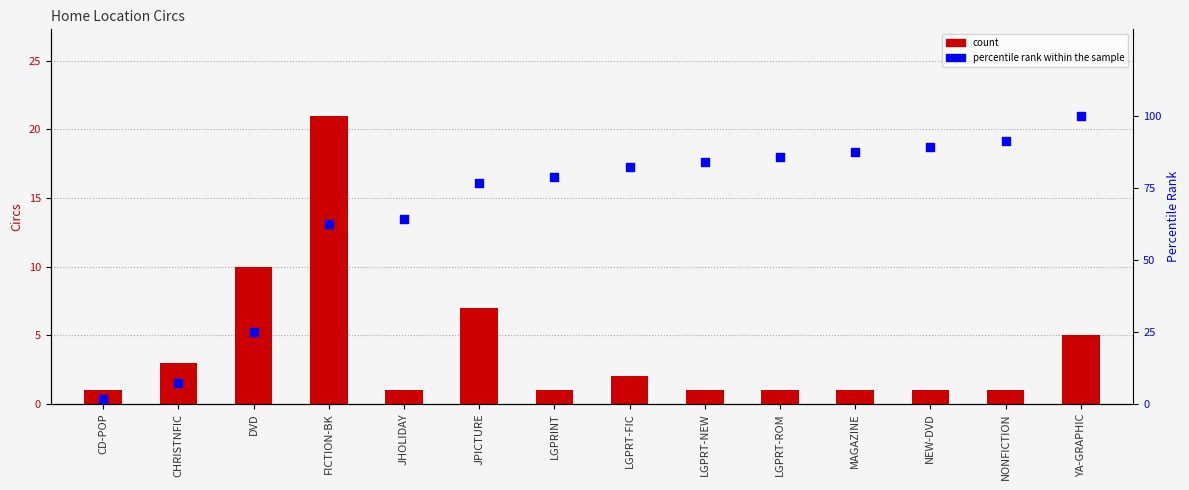

What is the total value across all series at LGPRT-NEW?

84.9